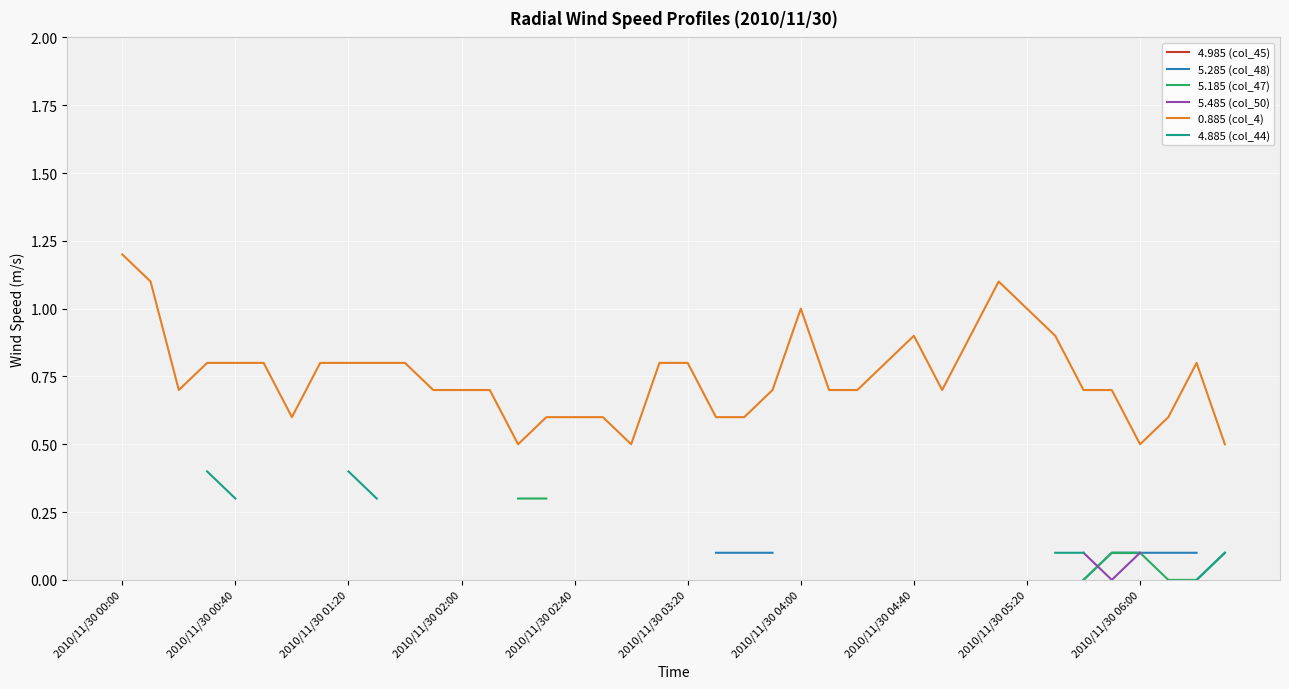

The 5.285 (col_48) series shows 0.1 at 21. True or false?

True